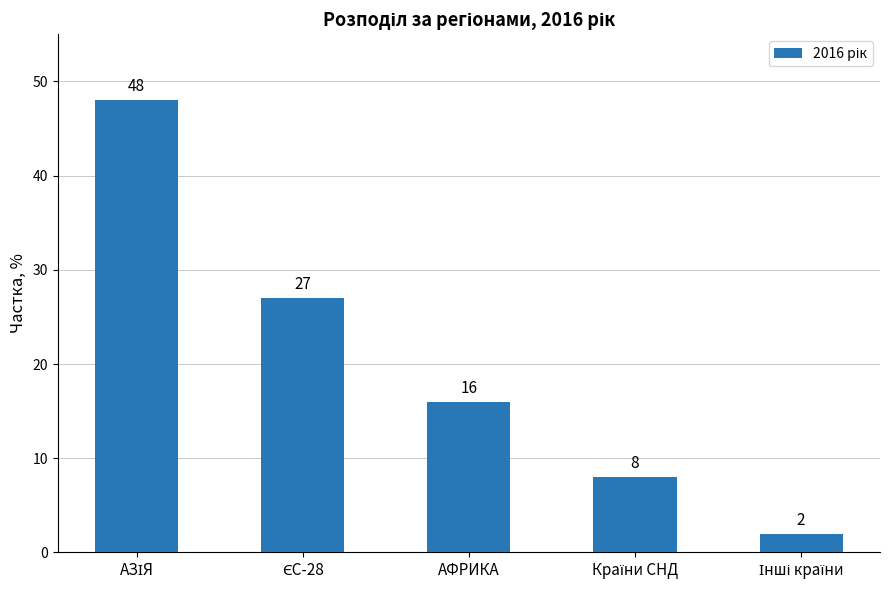

What is the label of the 3rd bar from the right?

АФРИКА